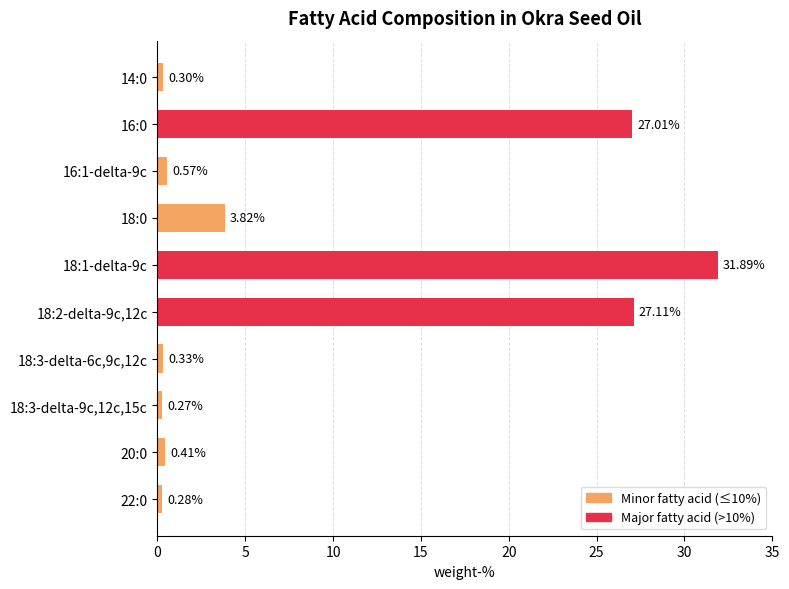

What is the sum of the values at 18:2-delta-9c,12c and 16:1-delta-9c?

27.7